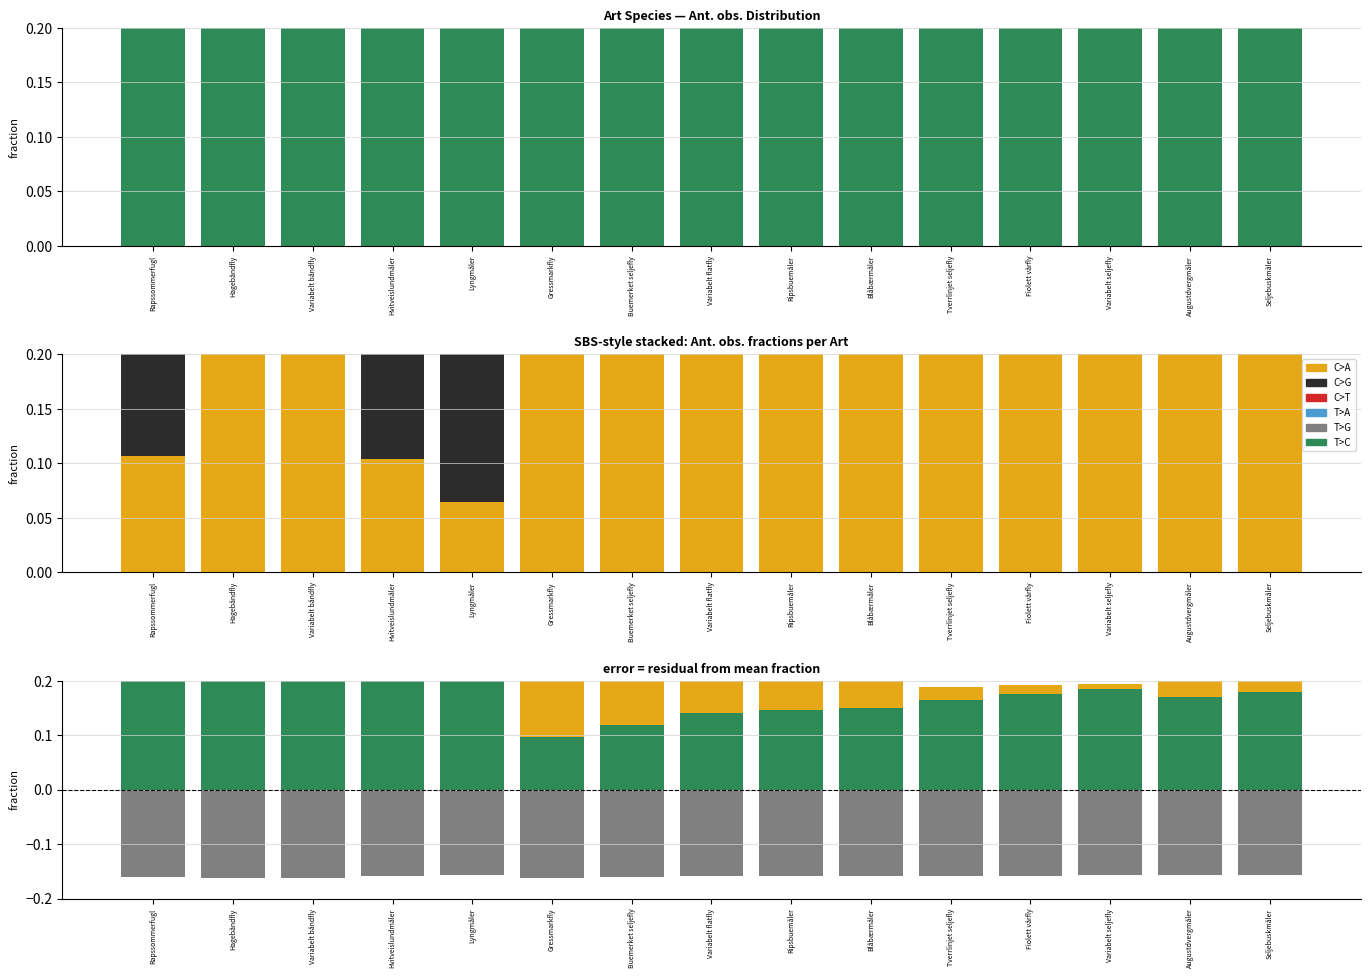

Which category has the lowest value across all series?

Hagebåndfly